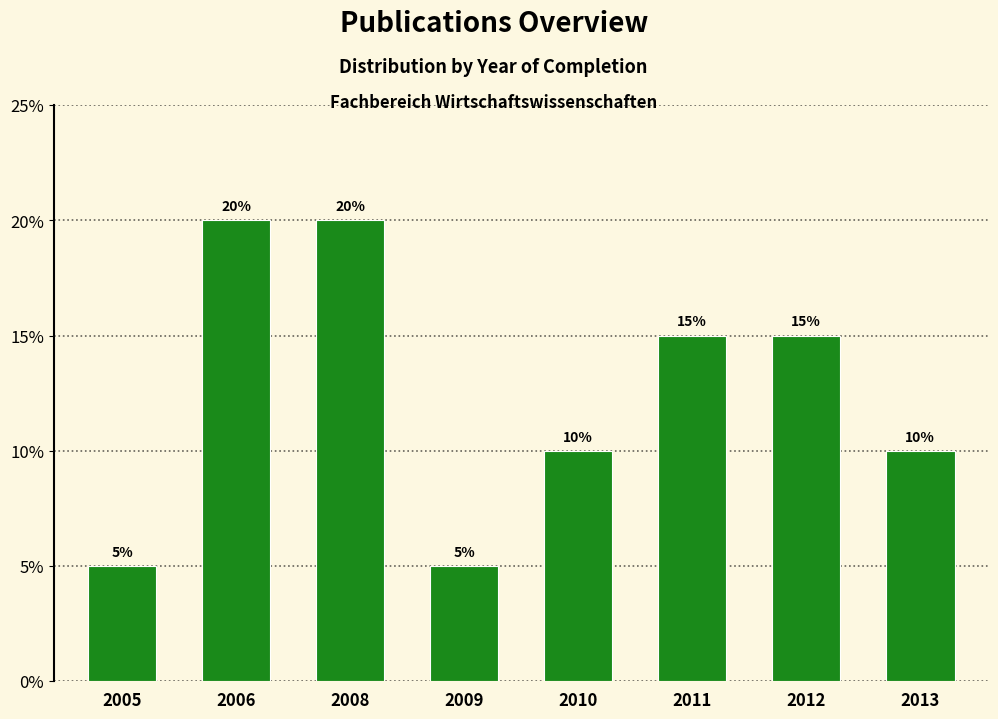

What is the change in value from 2005 to 2011?

+10